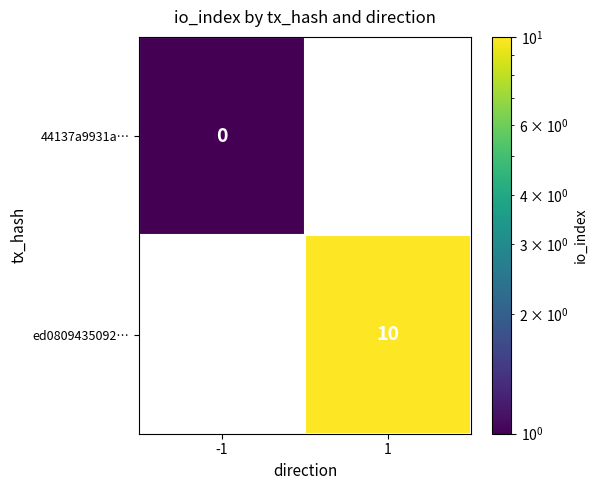

Is it true that ed0809435092… equals 10.0 at 1?

True